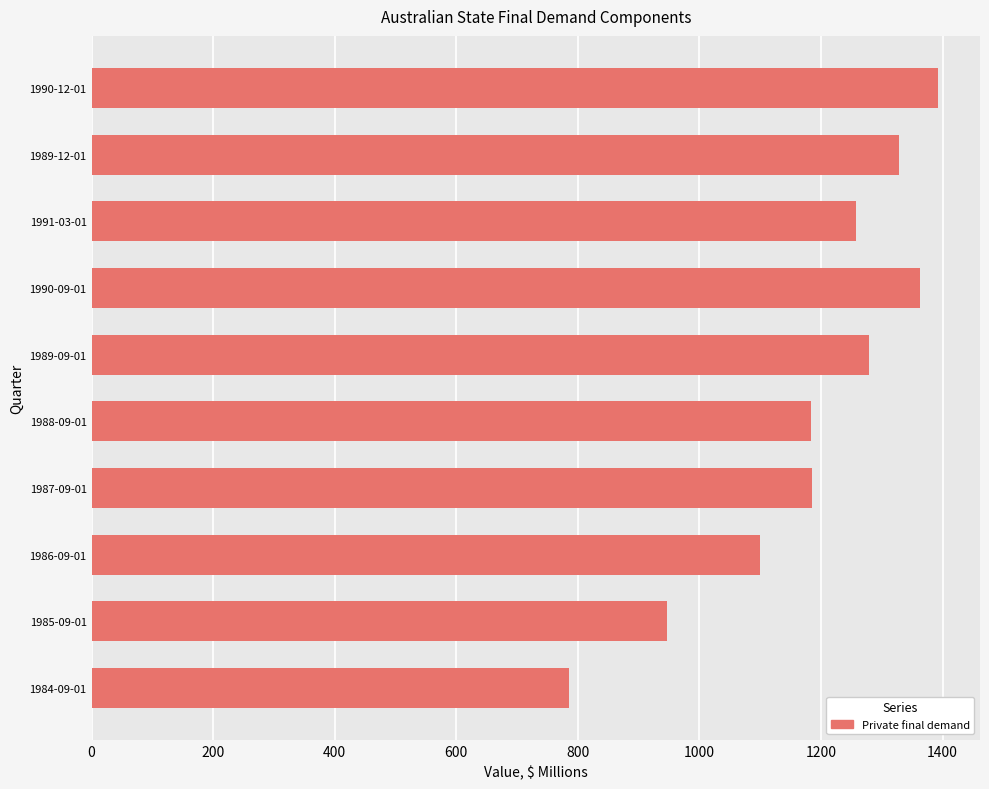

What is the difference between the maximum and second lowest values?

445